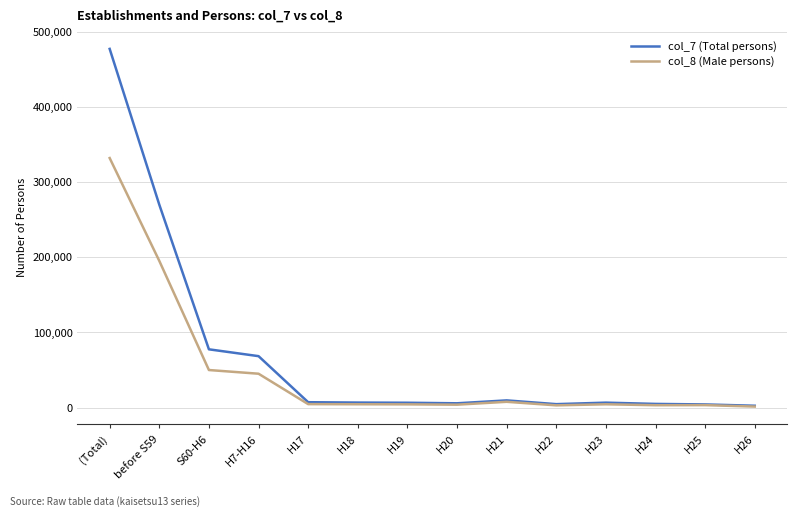

Which series has the widest spread of values?

col_7 (Total persons)